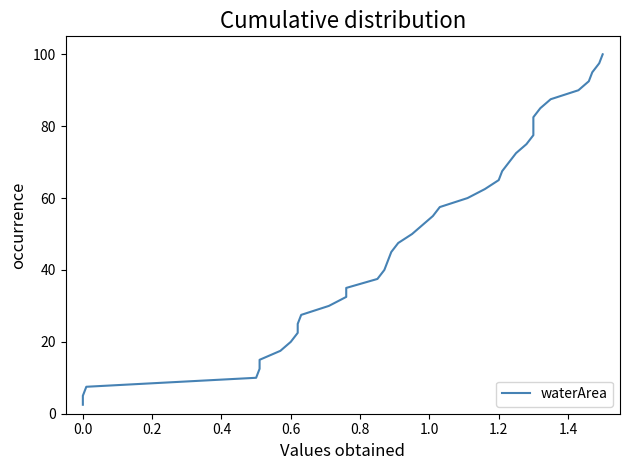

The value at 0.0 is 1.0. True or false?

False